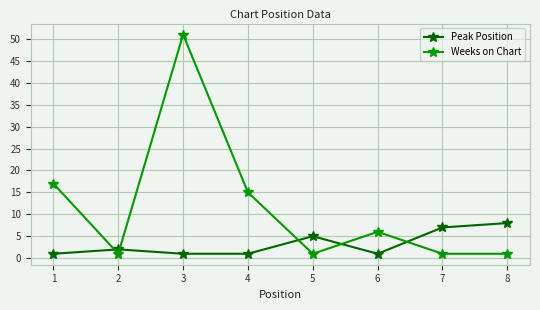

Reading left to right, list all the values displayed in this chart.

Peak Position: 1	2	1	1	5	1	7	8
Weeks on Chart: 17	1	51	15	1	6	1	1